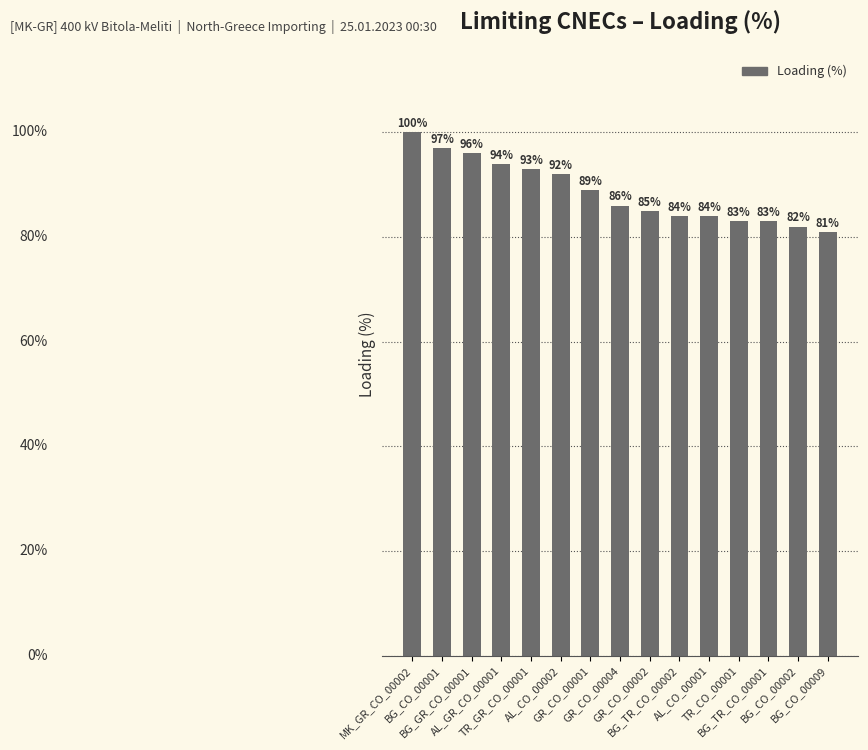

Is it true that the value at BG_TR_CO_00001 is 125?

False